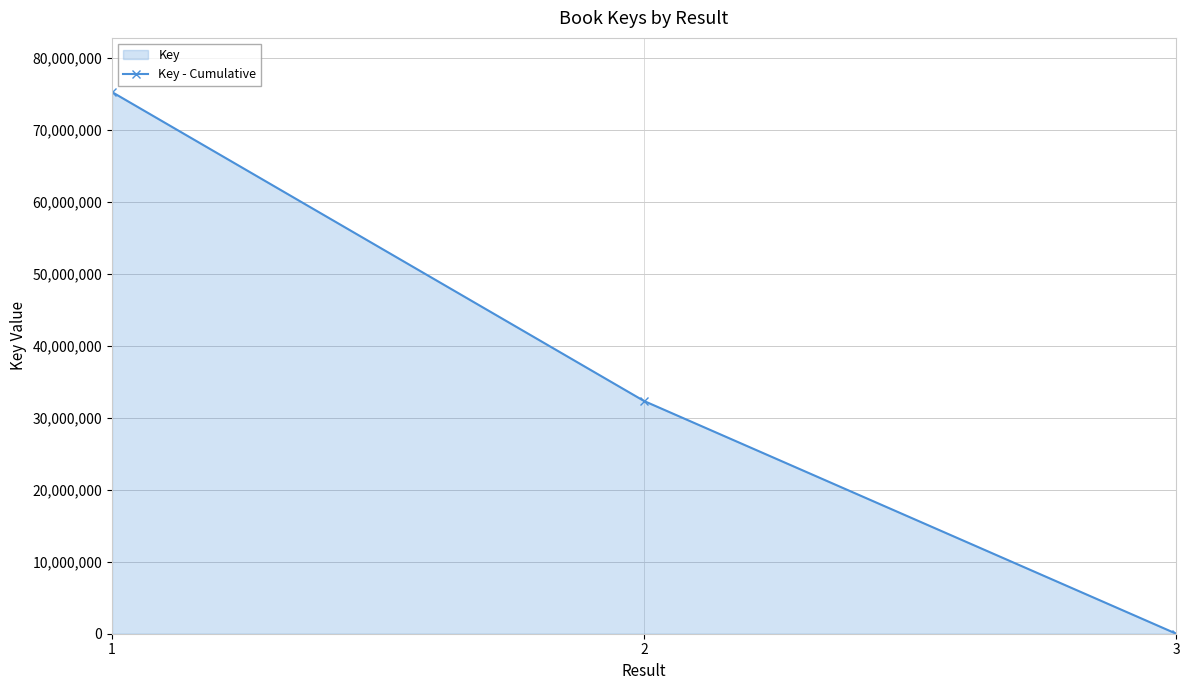

Reading right to left, transcribe all the data shown in this chart.

3=5559	2=32306987	1=75204520